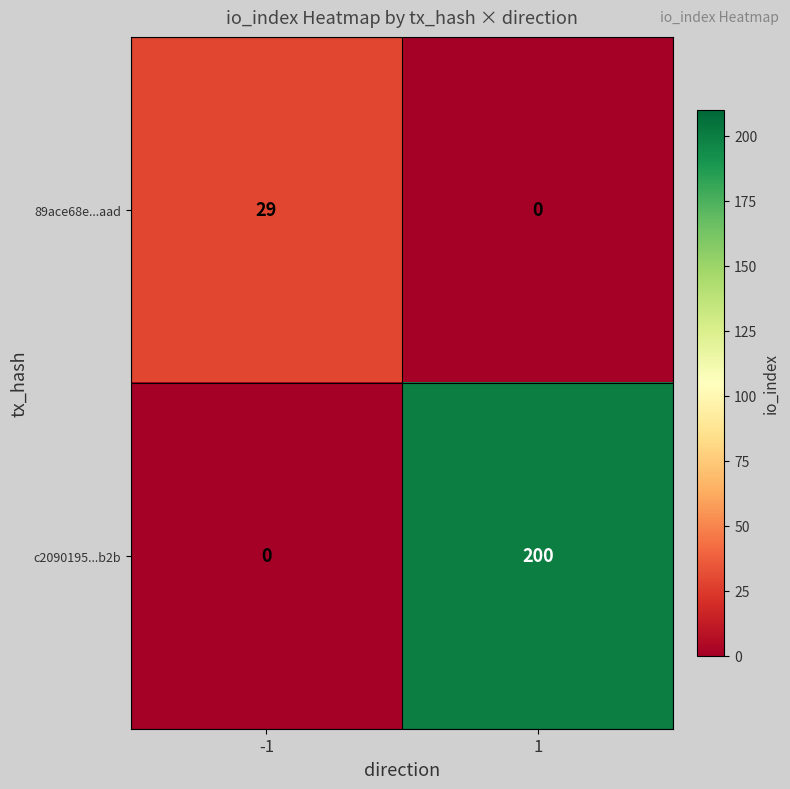

What is the highest value of the c2090195...b2b series?

200